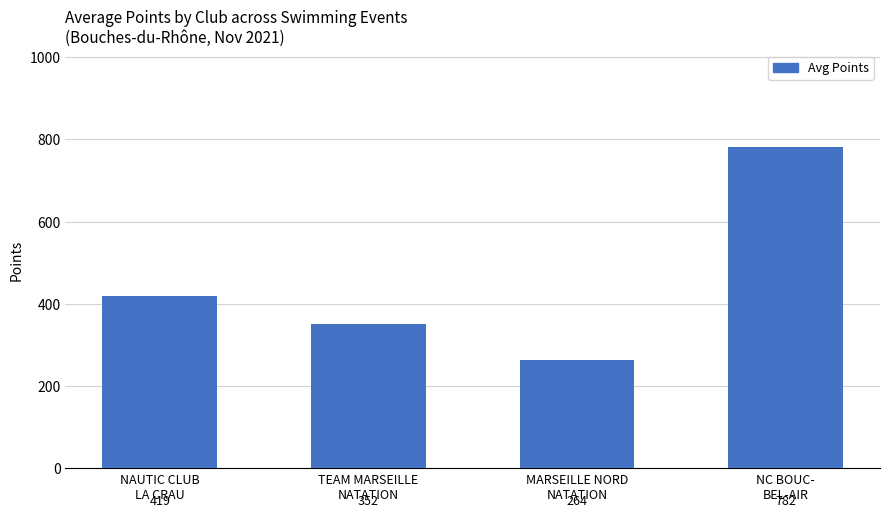

True or false: the data shows 397 at MARSEILLE NORD
NATATION.

False